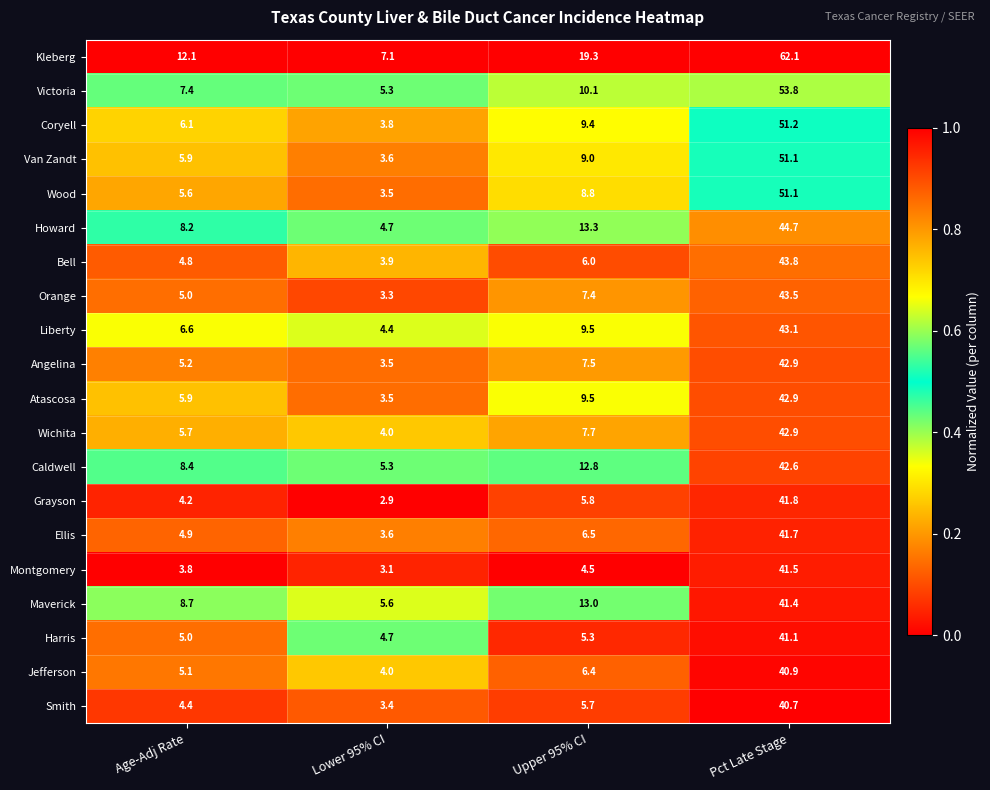

How many series are shown in this chart?

20